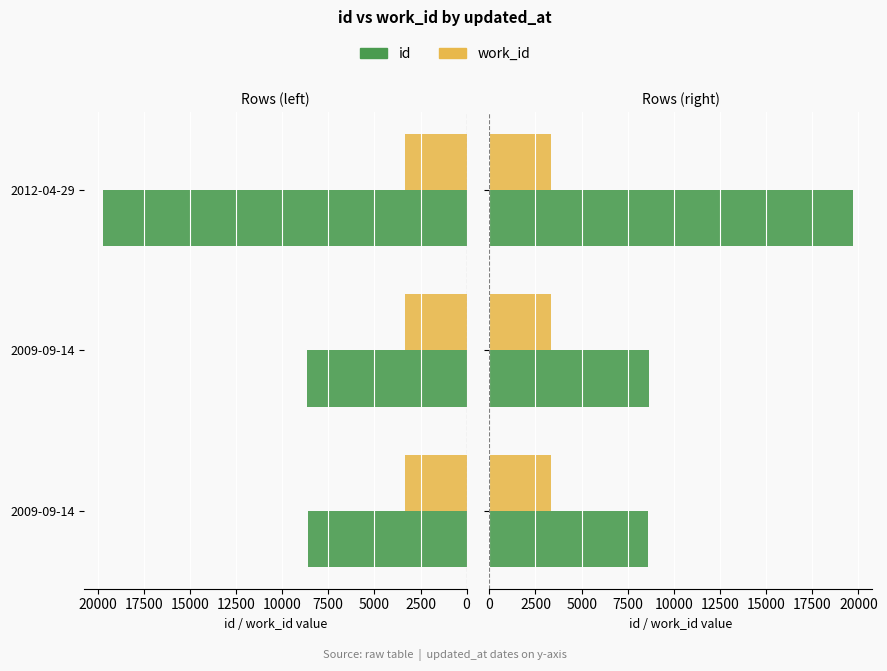

List the series in order of their overall mean, lowest first.

work_id, id